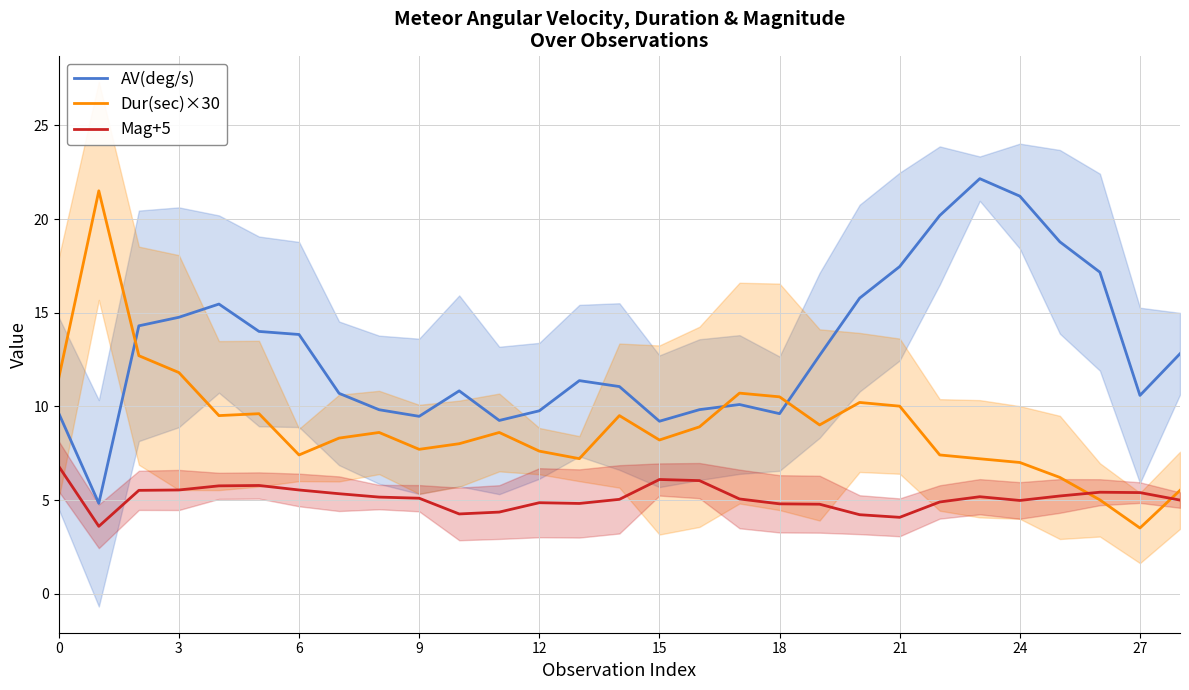

Rank the series by their maximum value, from lowest to highest.

Mag+5, Dur(sec)×30, AV(deg/s)